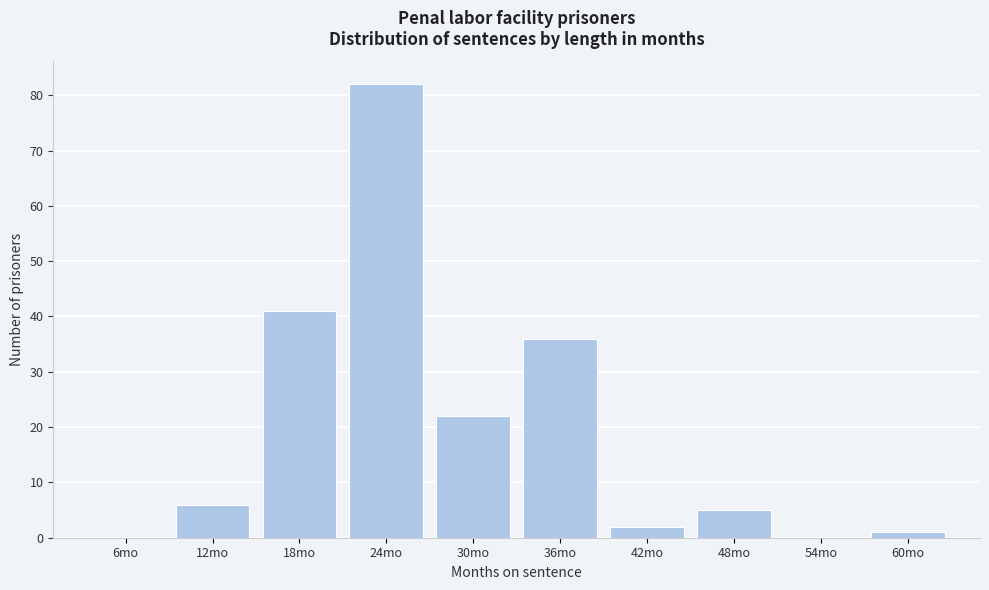

Reading left to right, list all the values displayed in this chart.

6mo=0	12mo=6	18mo=41	24mo=82	30mo=22	36mo=36	42mo=2	48mo=5	54mo=0	60mo=1